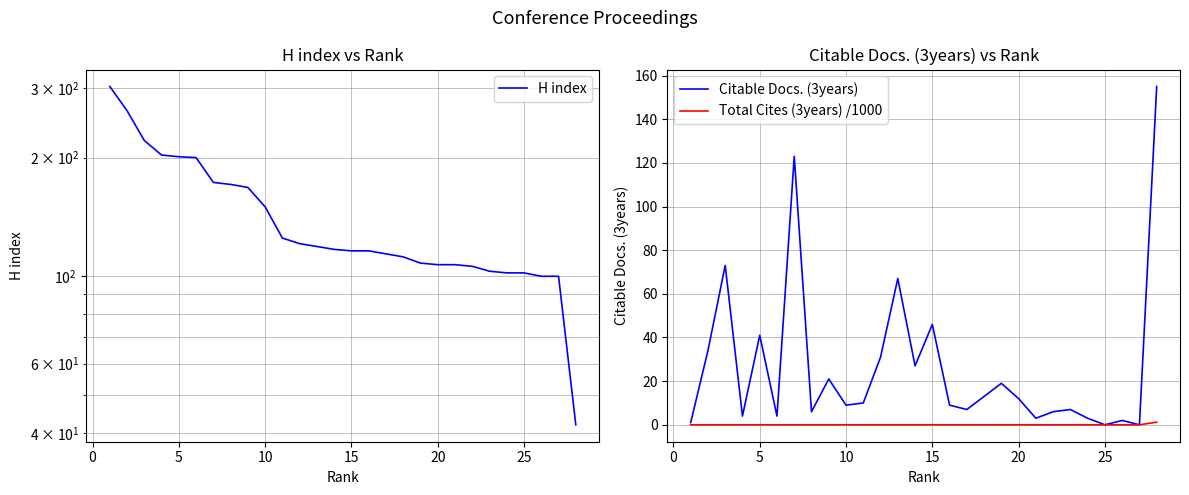

Which series has the widest spread of values?

H index